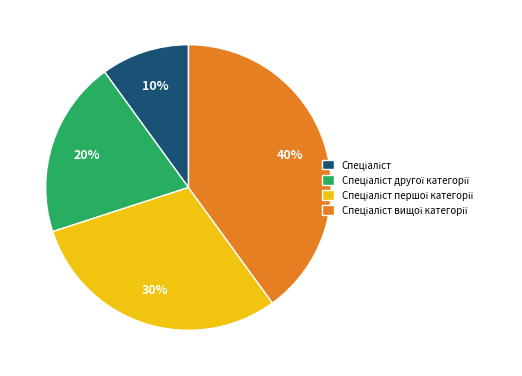

Is there a majority slice in this chart?

No